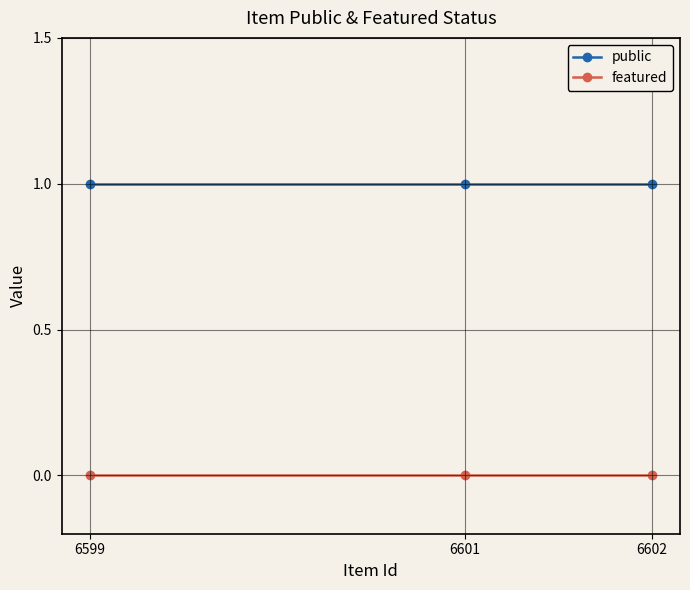

The value of featured at 6599 is 0. True or false?

True